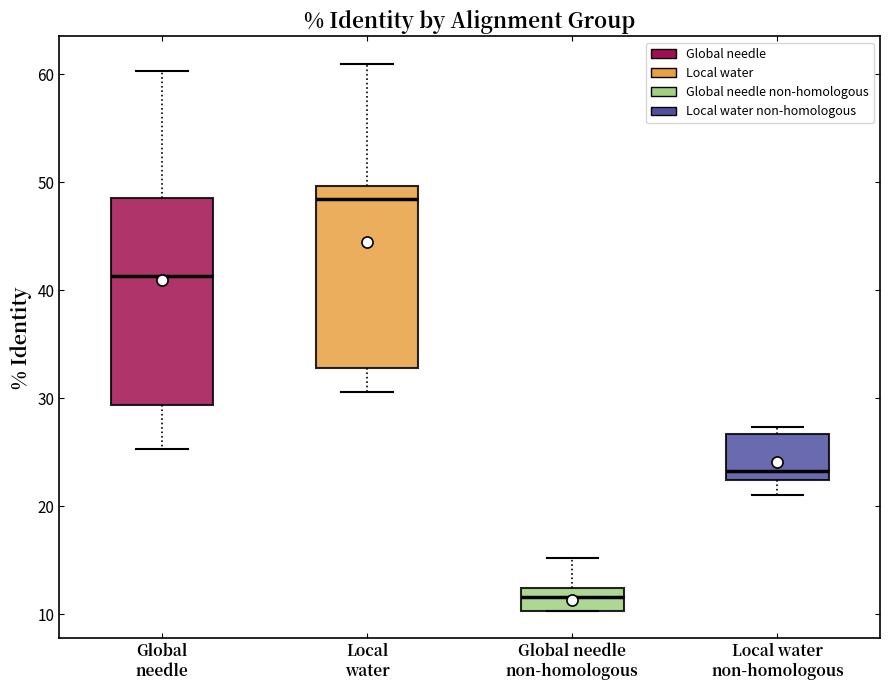

Reading left to right, read every box against the y-axis: the position of its median line, the range the box covers, and the ends of its whiskers. The values are not printed on the chart, so give them approximately, as read against the axis.

Global needle: median 41, box 29 to 49, whiskers 25 to 60
Local water: median 49, box 33 to 50, whiskers 31 to 61
Global needle non-homologous: median 12 (inside the box), box 10 to 12, whiskers 10 to 15
Local water non-homologous: median 23, box 22 to 27, whiskers 21 to 27 (just above the box's upper edge)